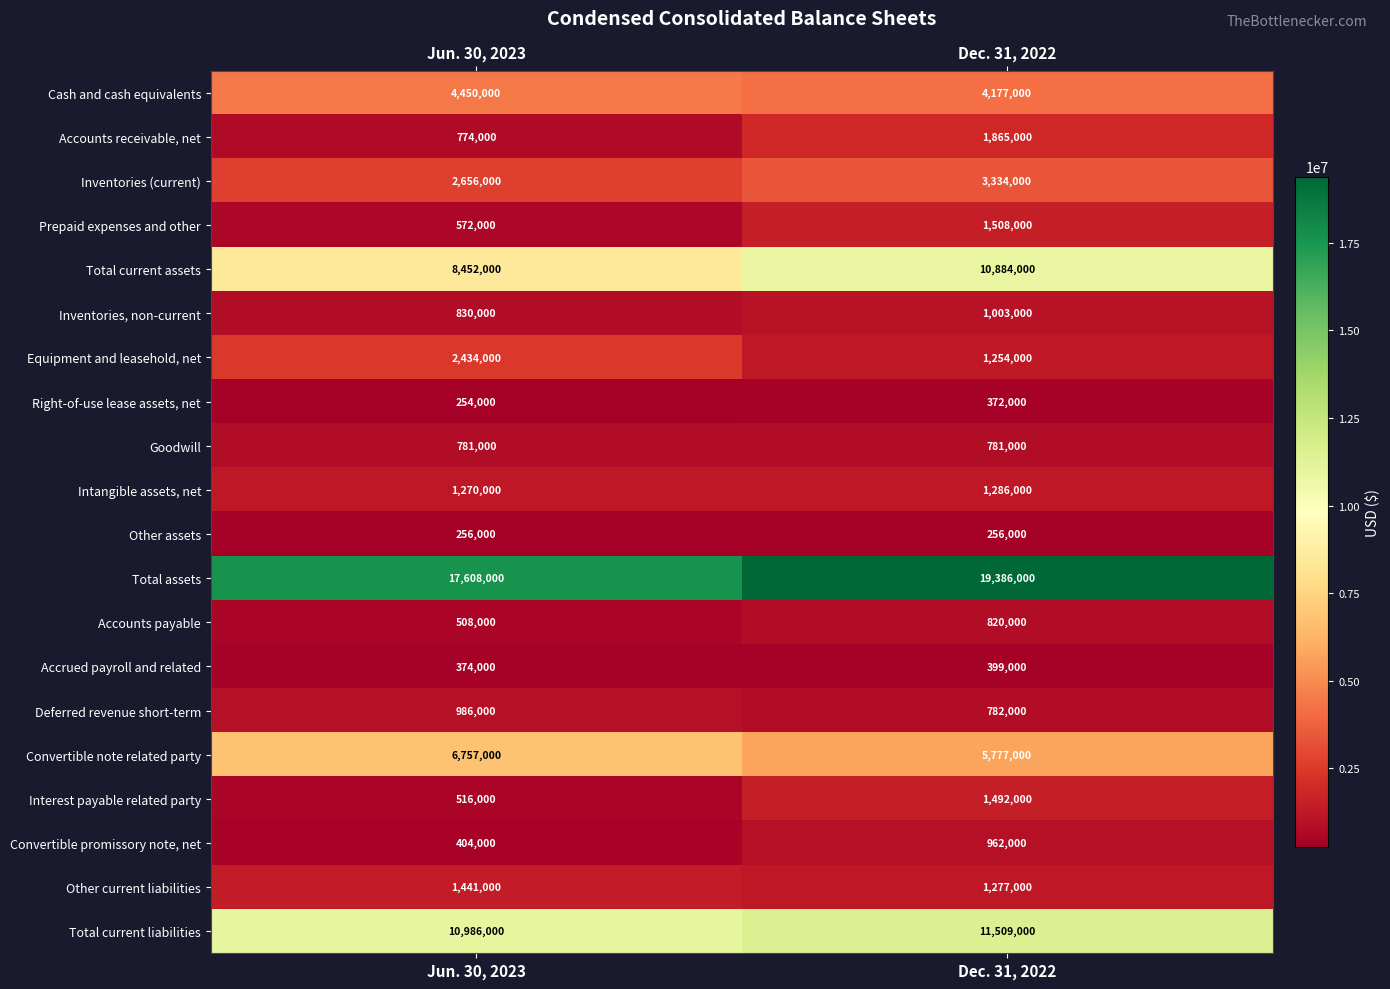

List the series in order of their peak value, highest first.

Total assets, Total current liabilities, Total current assets, Convertible note related party, Cash and cash equivalents, Inventories (current), Equipment and leasehold, net, Accounts receivable, net, Prepaid expenses and other, Interest payable related party, Other current liabilities, Intangible assets, net, Inventories, non-current, Deferred revenue short-term, Convertible promissory note, net, Accounts payable, Goodwill, Accrued payroll and related, Right-of-use lease assets, net, Other assets